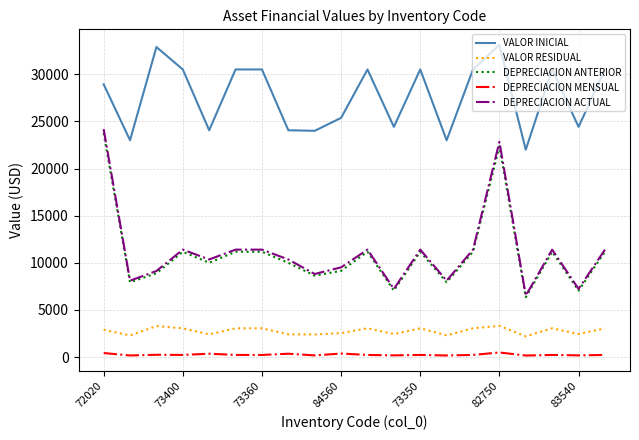

What is the minimum value for VALOR INICIAL?

22000.0